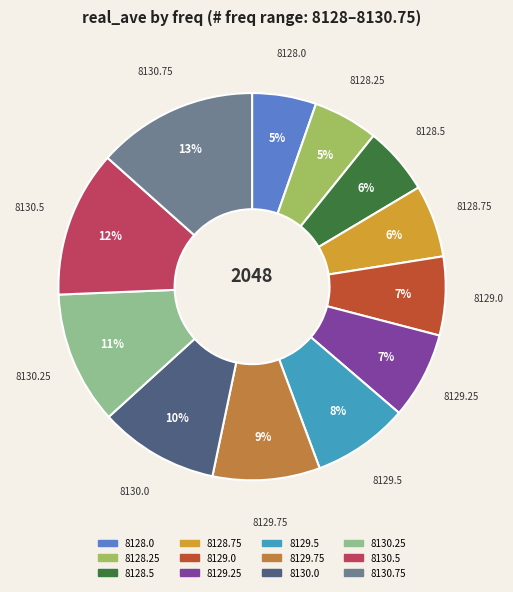

To the nearest percent, what is the difference between the 8128.5 and 8130.0 slice percentages?

4%